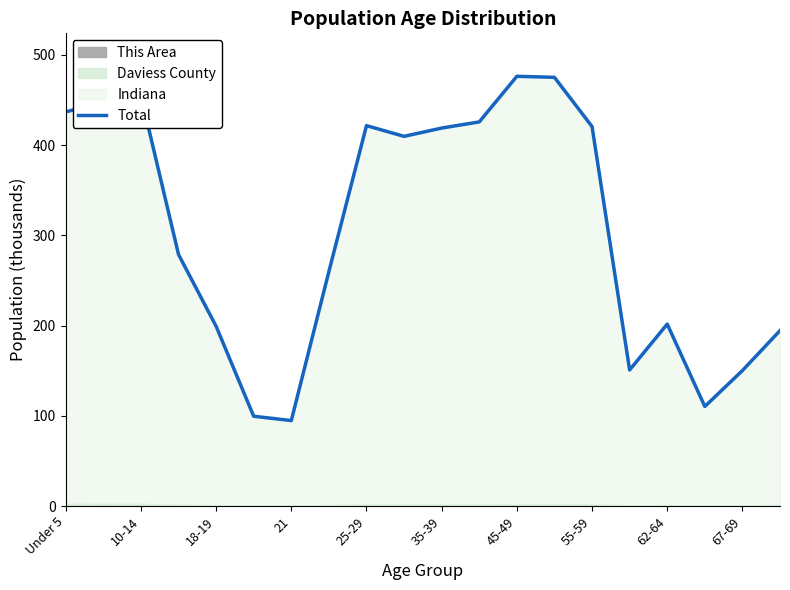

How many interior local peaks (higher than both neighbors) does the data have?

4